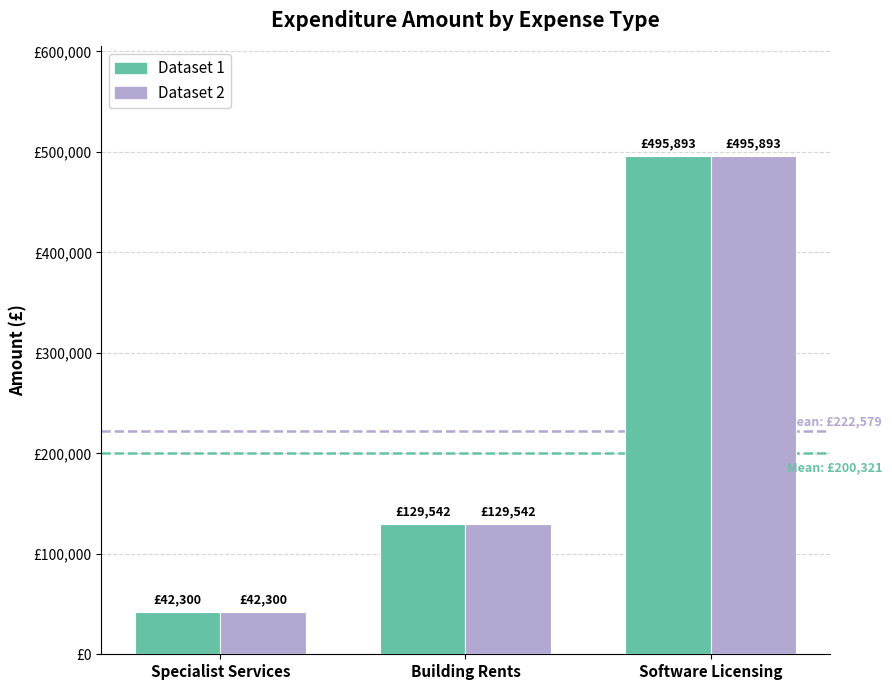

What is the label of the 2nd bar from the left?

Building Rents